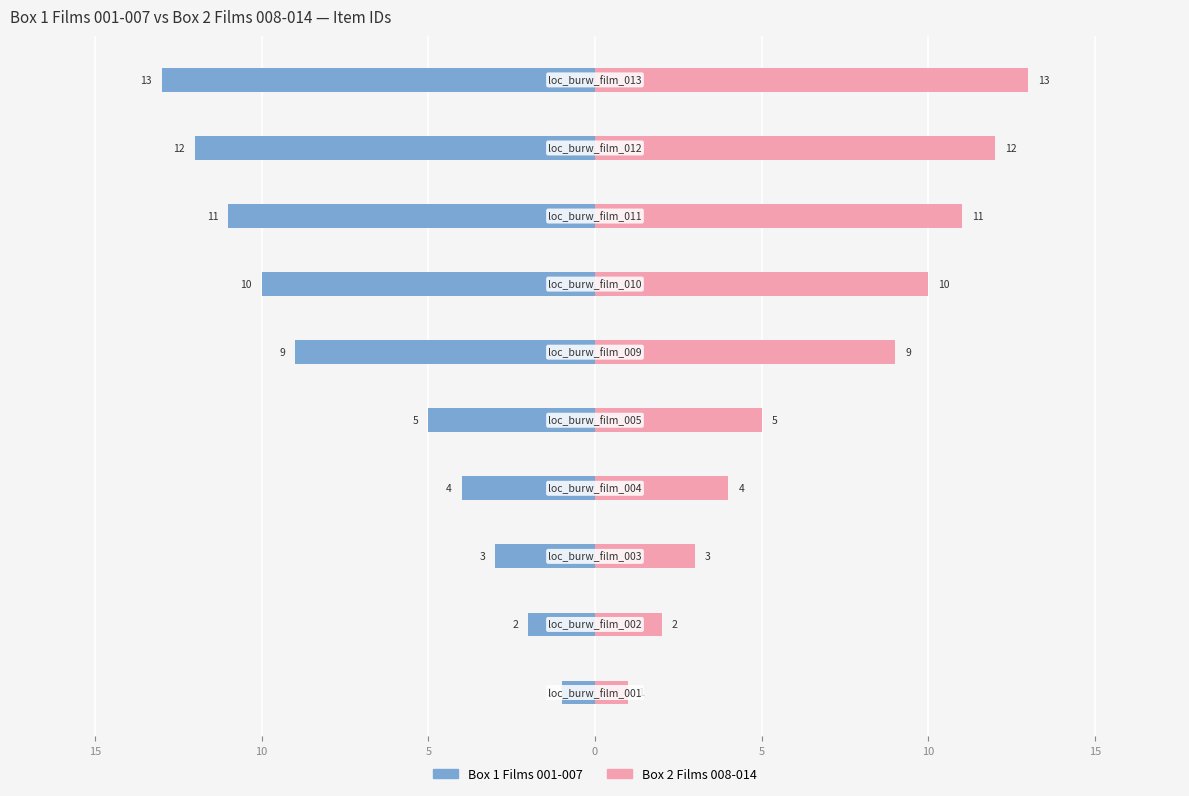

Between 5 and 15, which is larger?

5